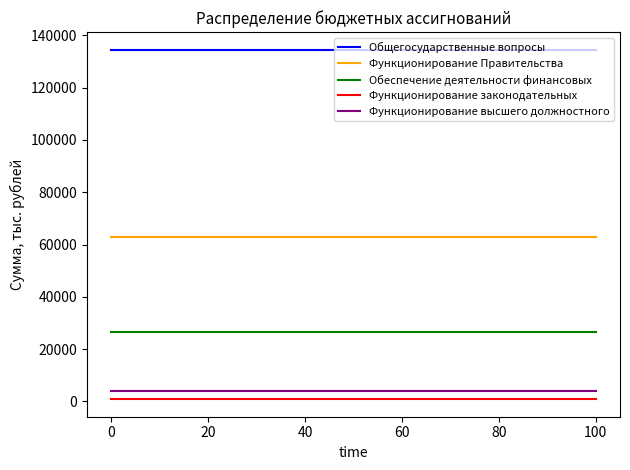

What is the highest value of the Функционирование Правительства series?

62924.0